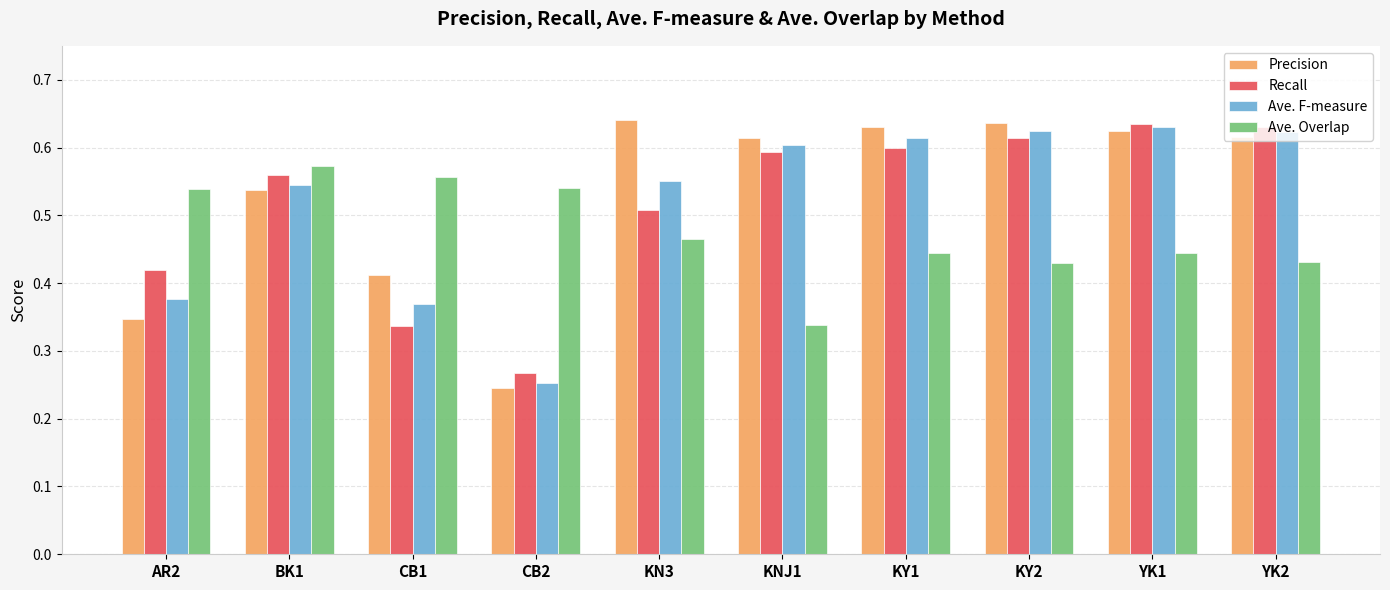

True or false: Ave. F-measure has a value of 0.5 at AR2.

False